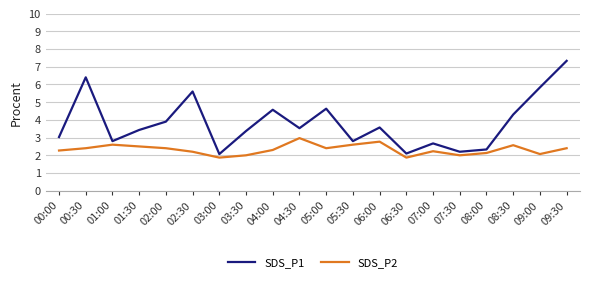

Which series changed the most between 00:30 and 08:30?

SDS_P1